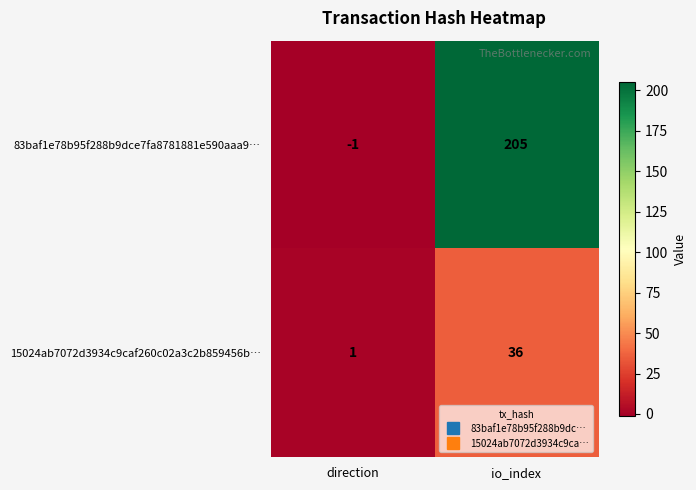

At which category is the sum across all series the highest?

io_index